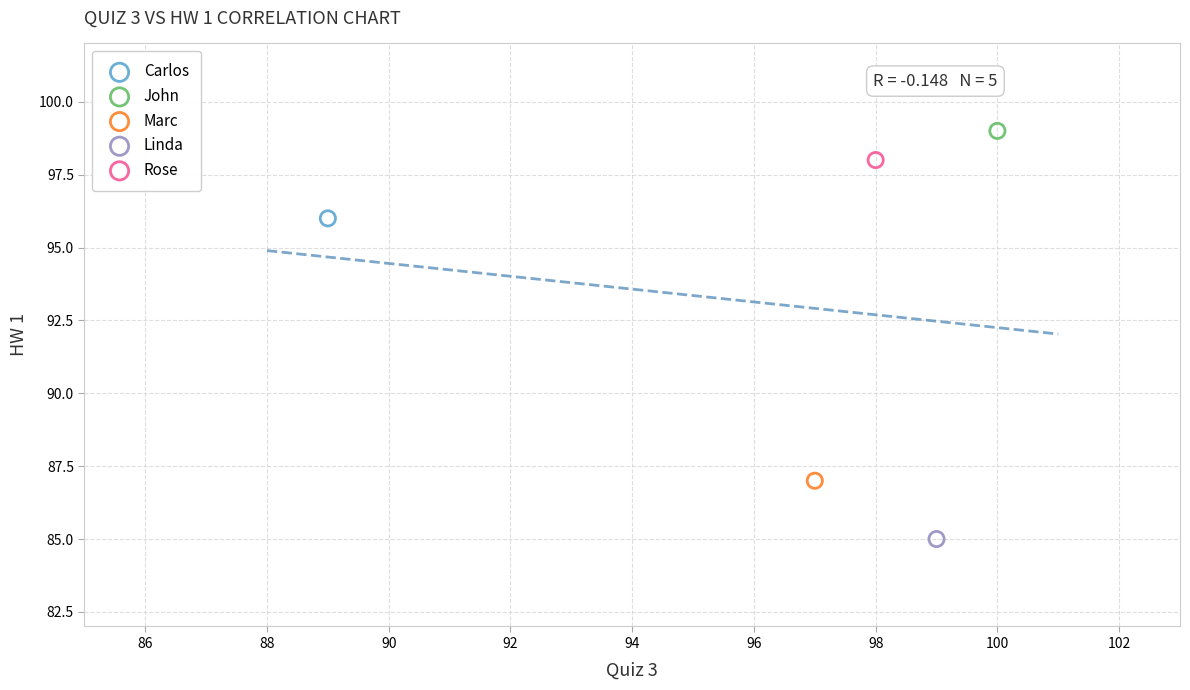

What are all the series names shown in the legend?

Carlos, John, Marc, Linda, Rose